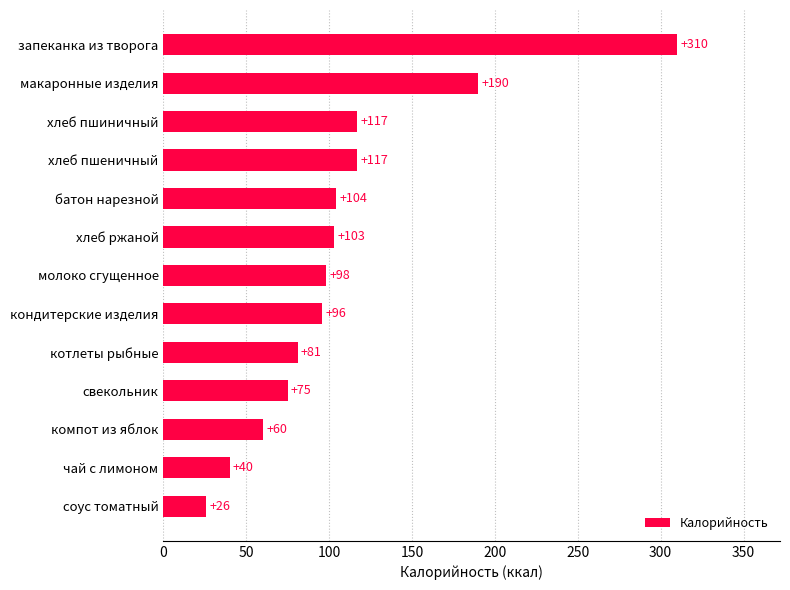

The value at чай с лимоном is 40. True or false?

True